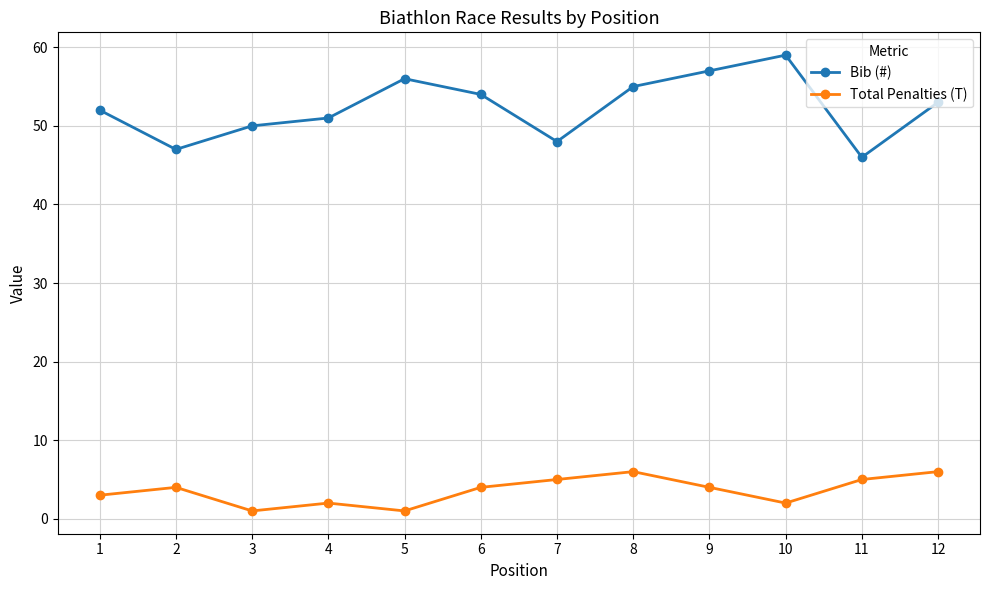

Which series has the largest range (max minus min)?

Bib (#)